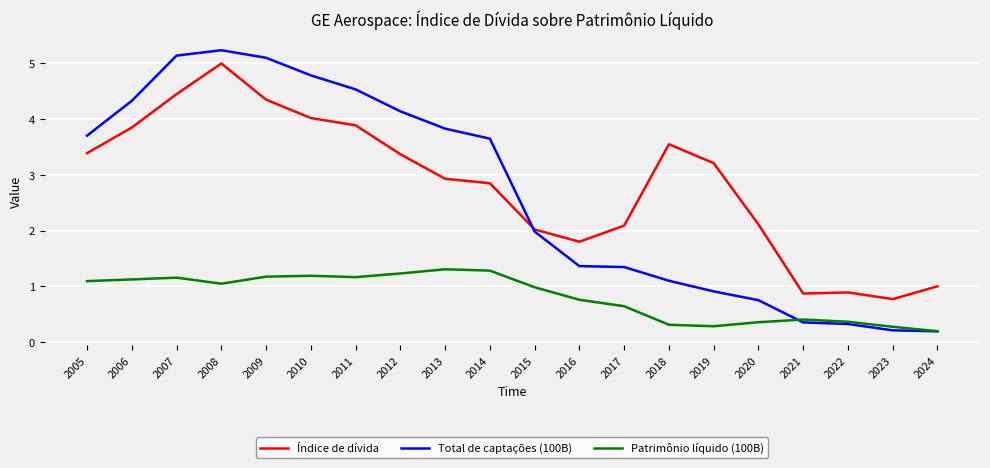

True or false: Patrimônio líquido (100B) has a value of 0.4 at 2008.

False